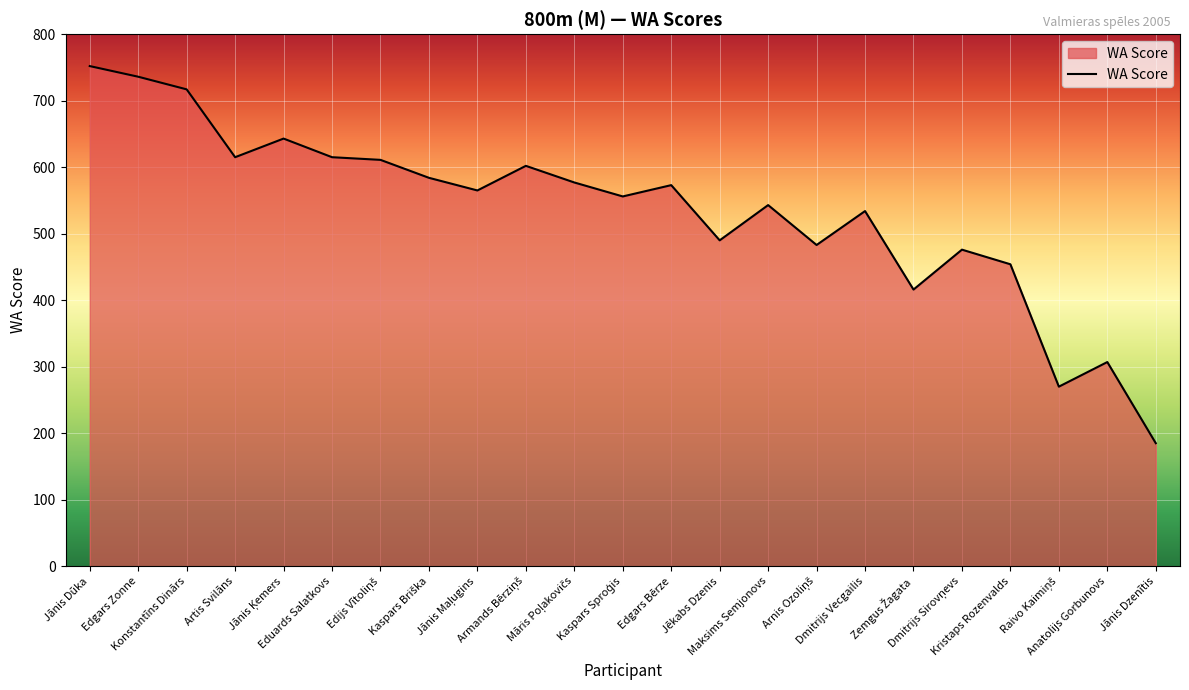

What is the maximum value shown in the chart?

752